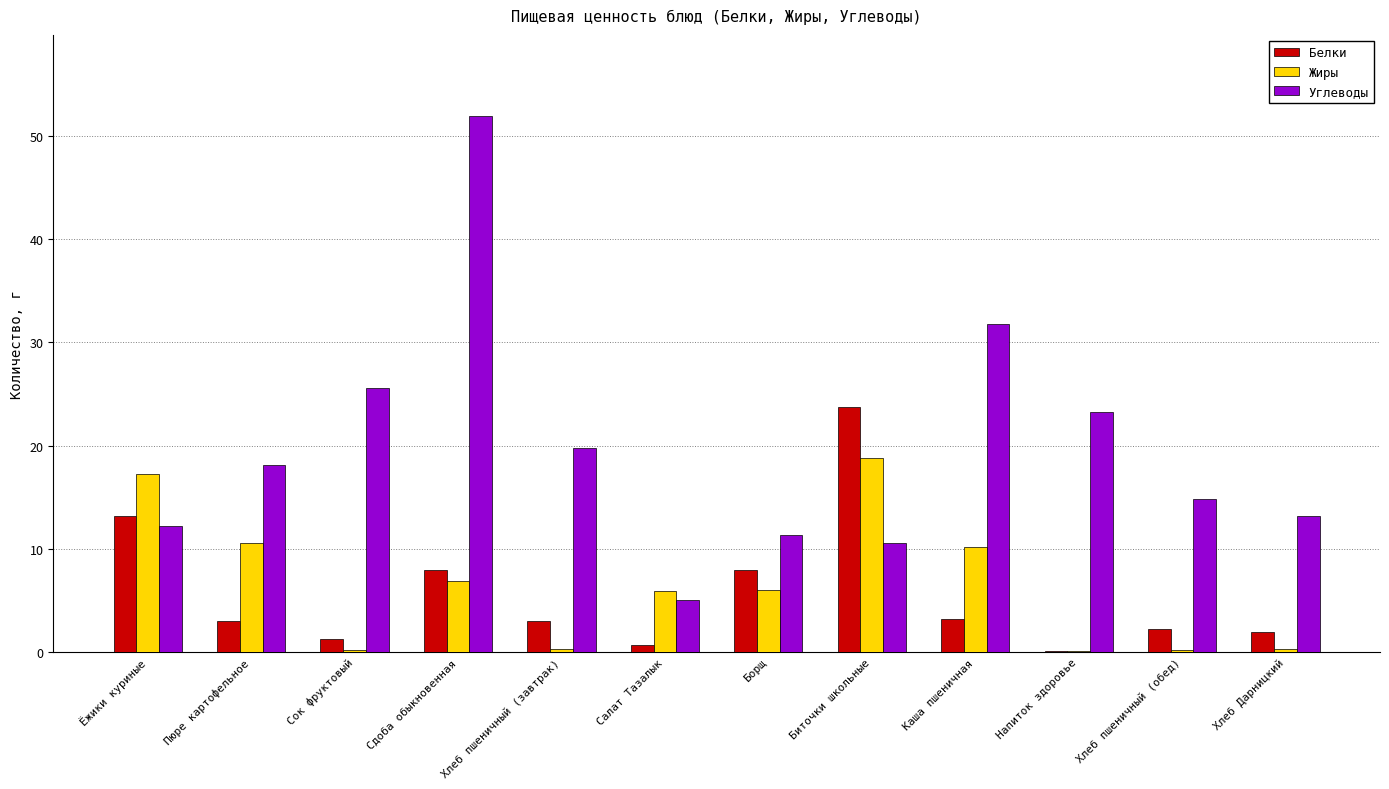

At which category does the chart reach its peak across all series?

Сдоба обыкновенная